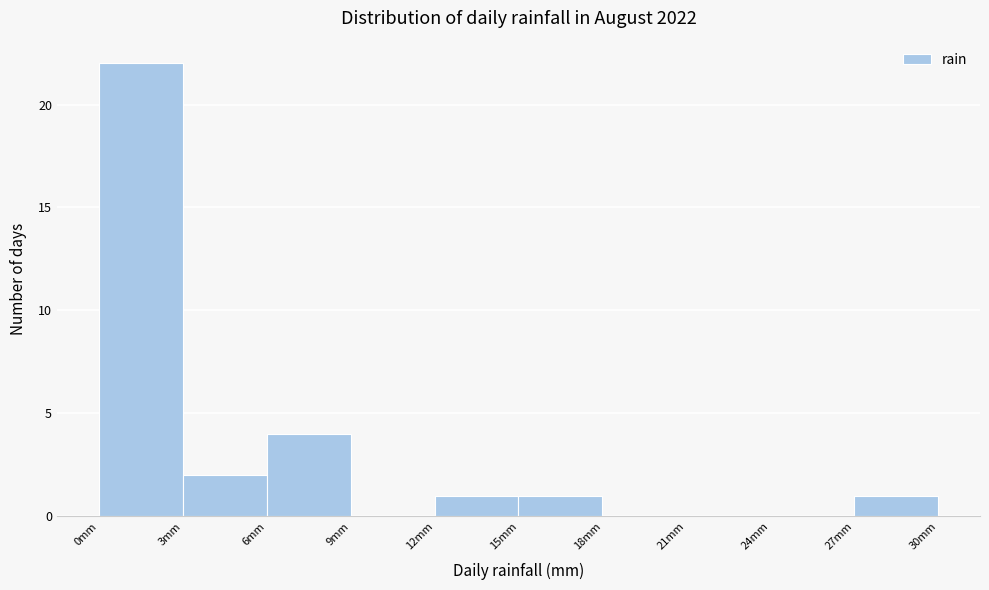

What is the height of the bar covering 15 to 18 on the x-axis? The values are not printed on the chart, so give them approximately, as read against the axis.

1